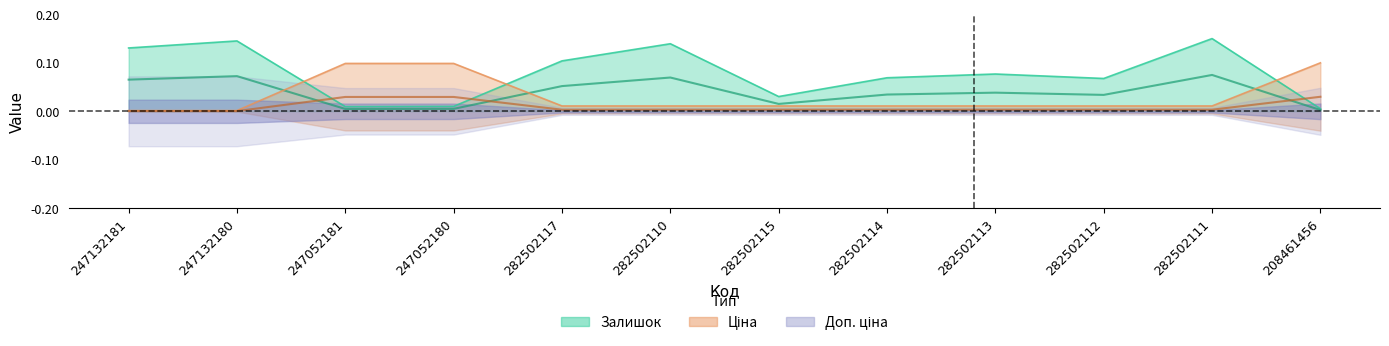

Which series has the largest range (max minus min)?

Залишок